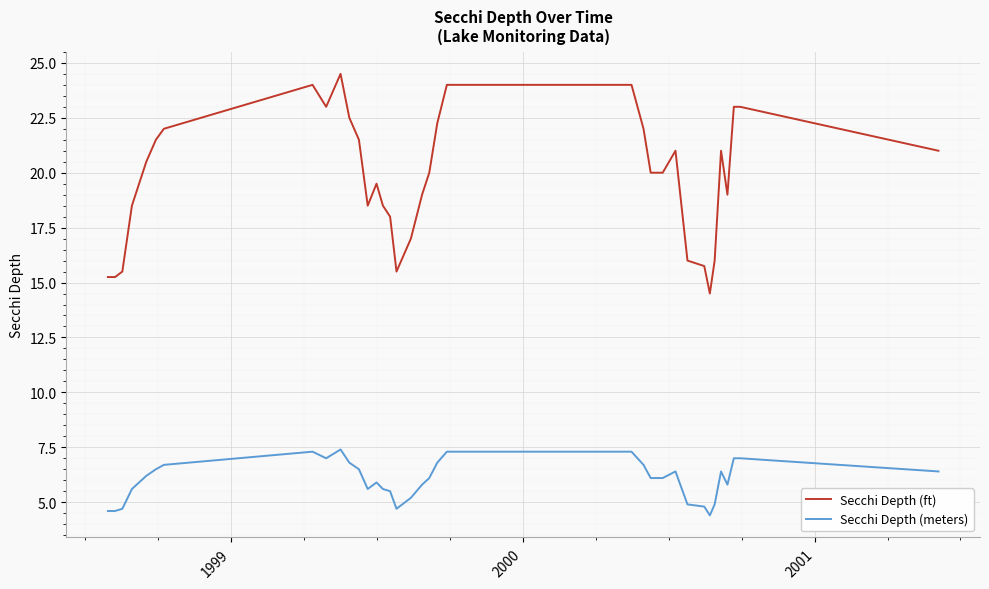

Which series has the widest spread of values?

Secchi Depth (ft)